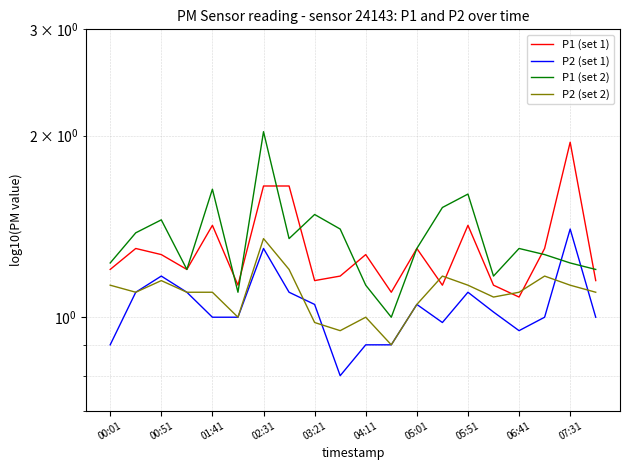

In P2 (set 1), how many points are lower than both neighbors (excluding endpoints)?

3